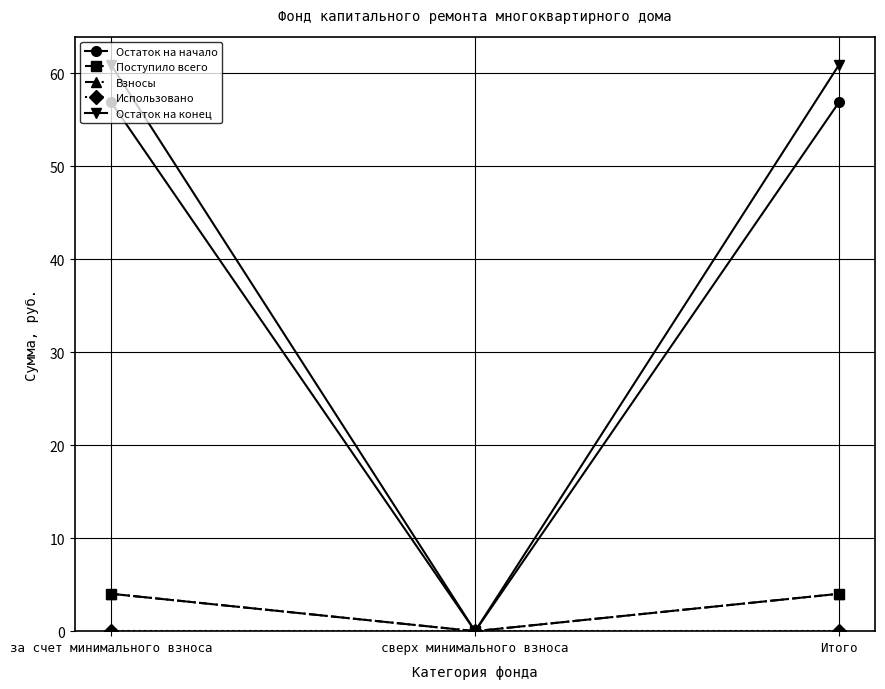

What is the difference between the highest and lowest values at за счет минимального взноса?

60.9